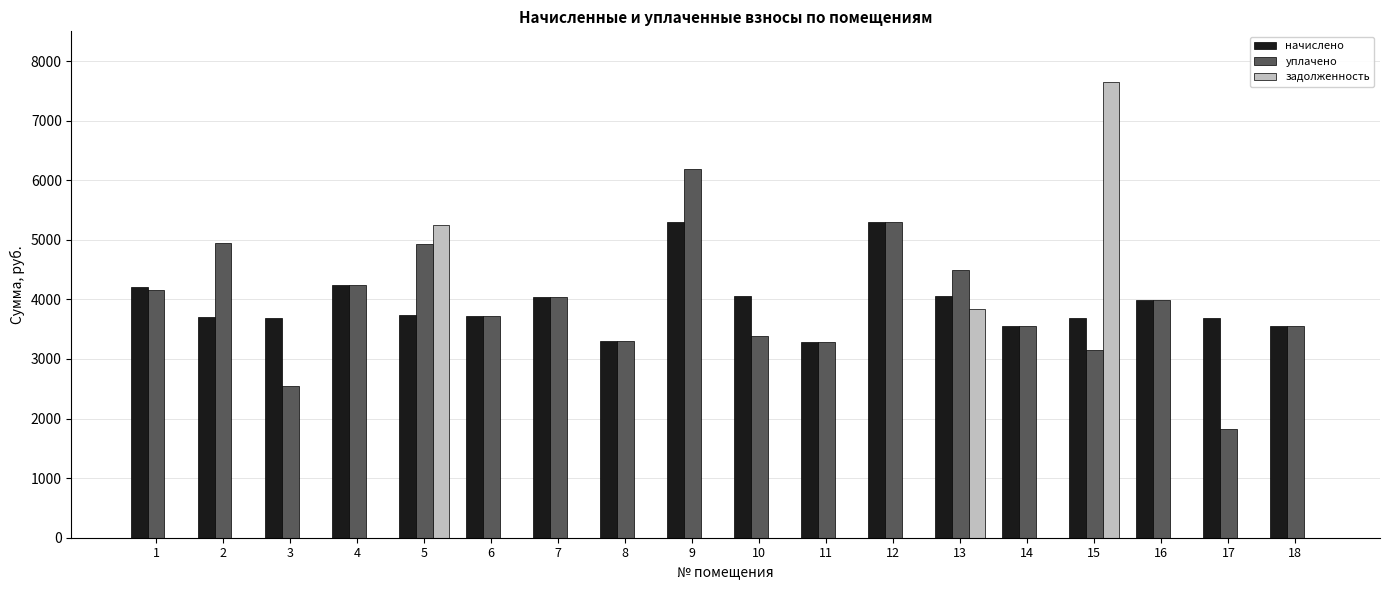

True or false: уплачено has a value of 6172.4 at 6.

False